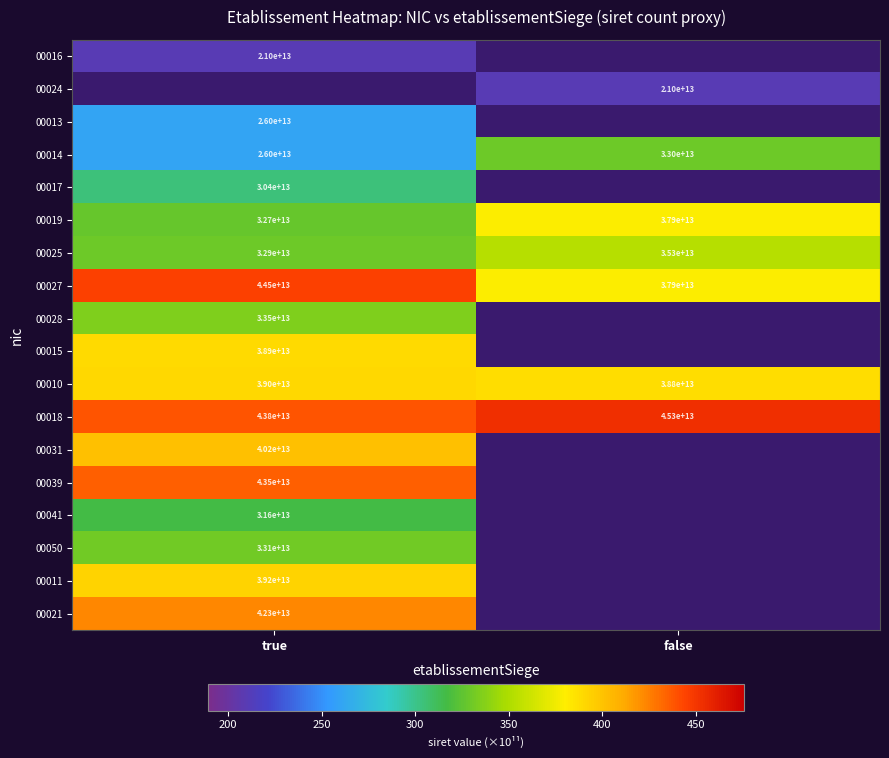

How many data points in 00019 are less than 37900000000000?

1